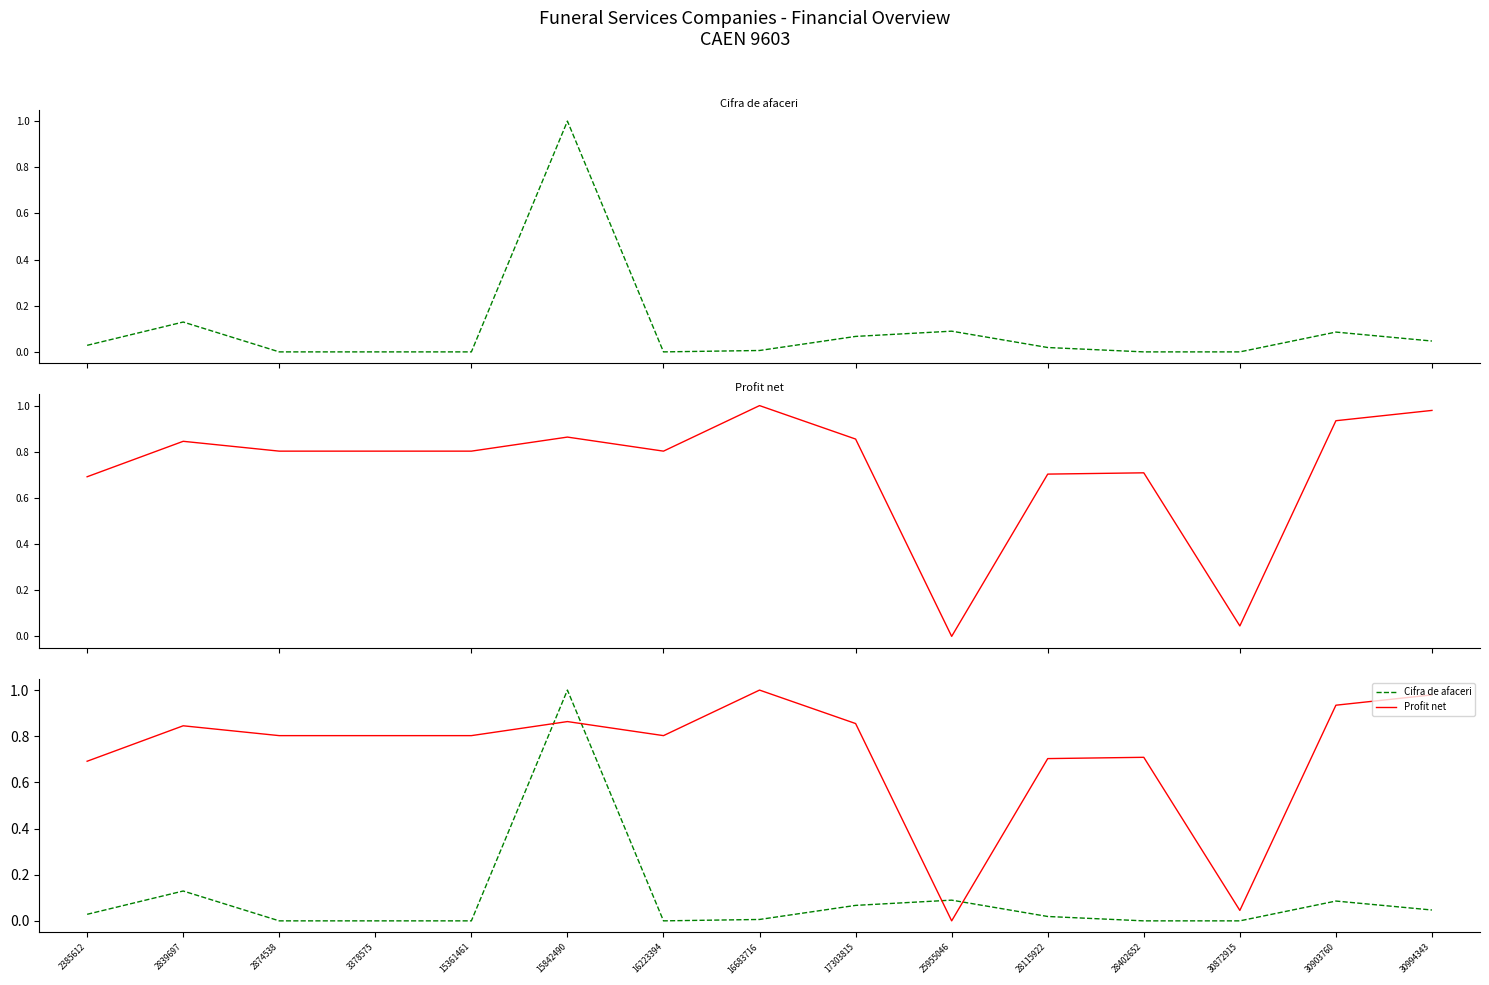

At which label does Cifra de afaceri reach its peak?

15842490